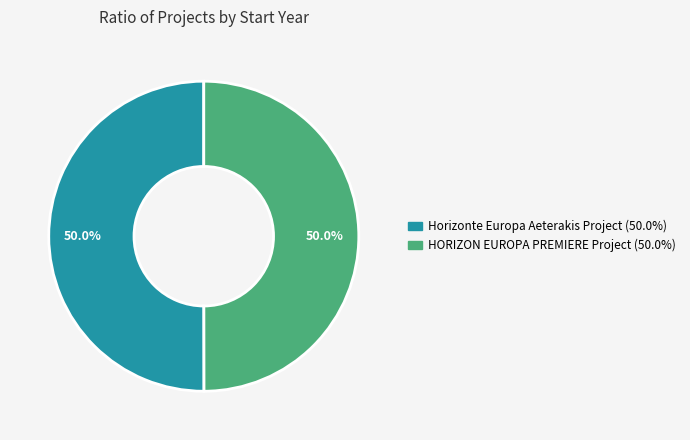

What is the total percentage of HORIZON EUROPA PREMIERE Project and Horizonte Europa Aeterakis Project?

100.0%